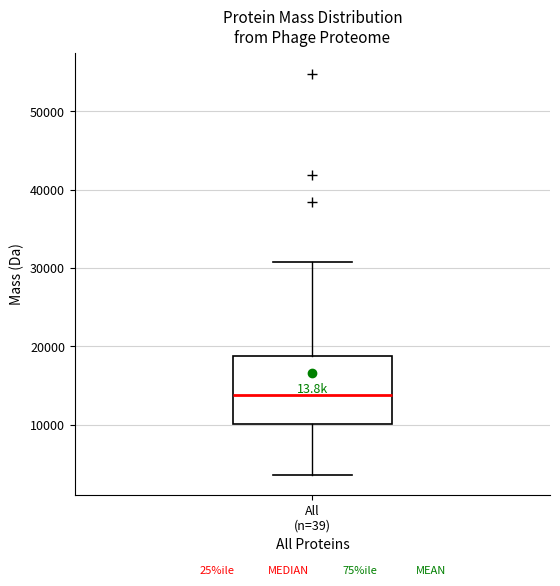

Transcribe this box plot: give where the median line is, the range the box spans, and where the two whiskers end, as read against the y-axis. The values are not printed on the chart, so give them approximately, as read against the axis.

median 14000, box 10000 to 19000, whiskers 4000 to 31000